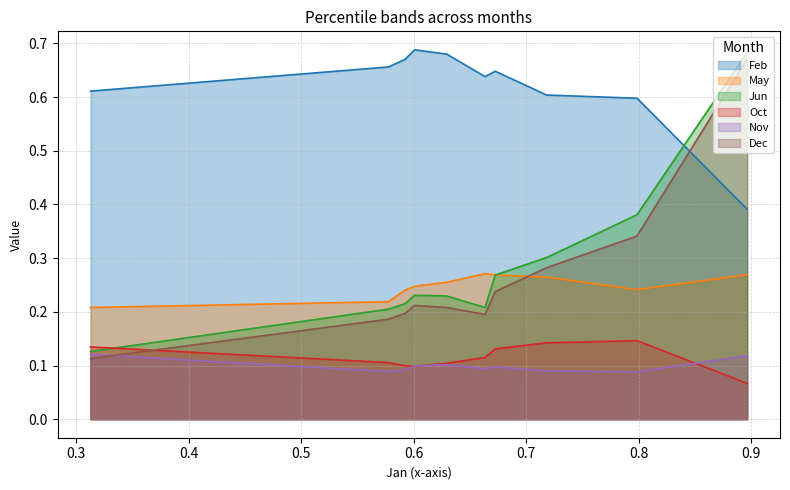

What is the average value of the Oct series?

0.1